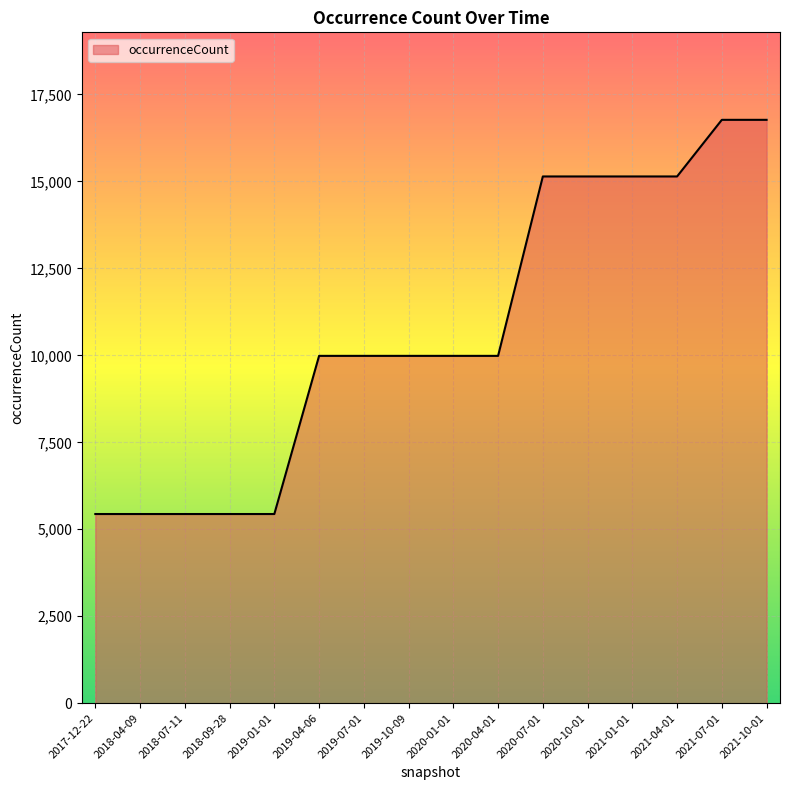

How many series are shown in this chart?

1